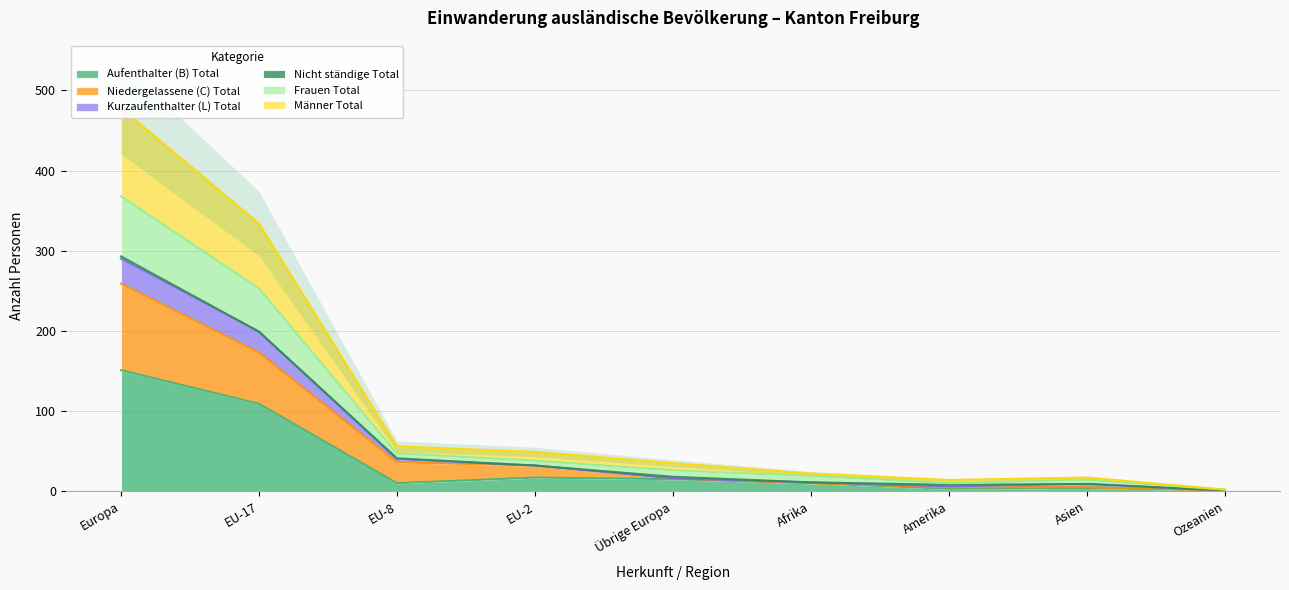

True or false: Frauen Total has a value of 3 at Ozeanien.

False